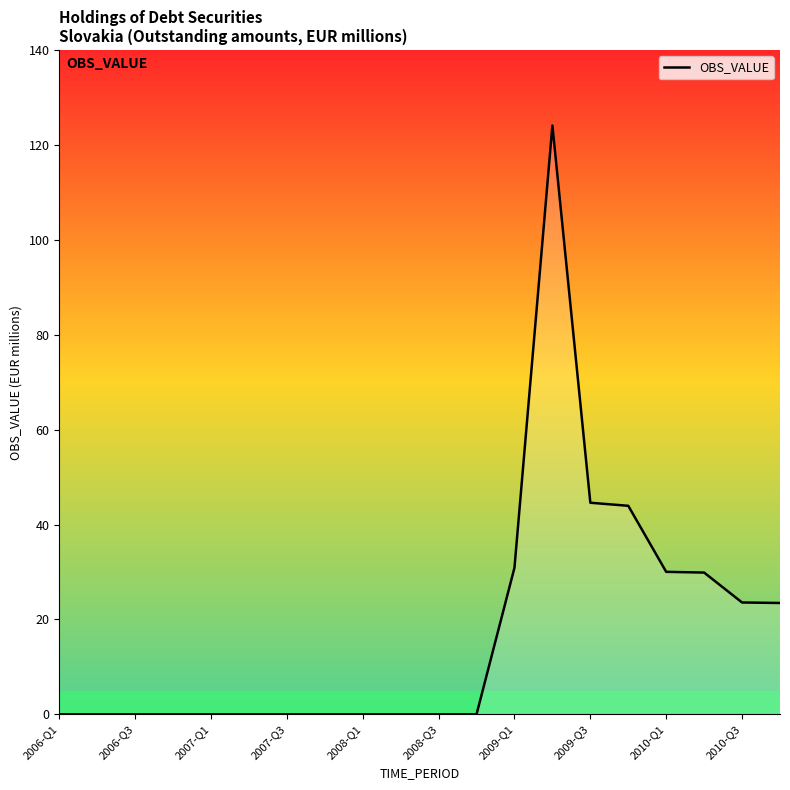

What is the maximum value shown in the chart?

124.1